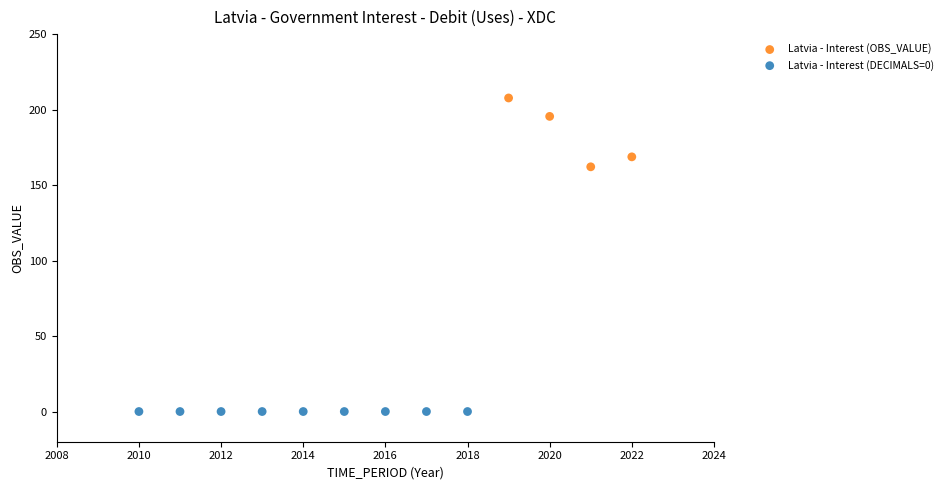

Which series contains the lowest Y value?

Latvia - Interest (DECIMALS=0)